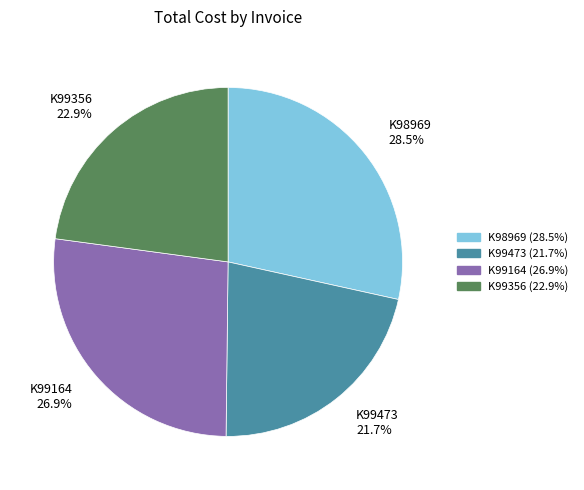

To the nearest percent, what is the difference between the largest and smallest slice percentages?

7%